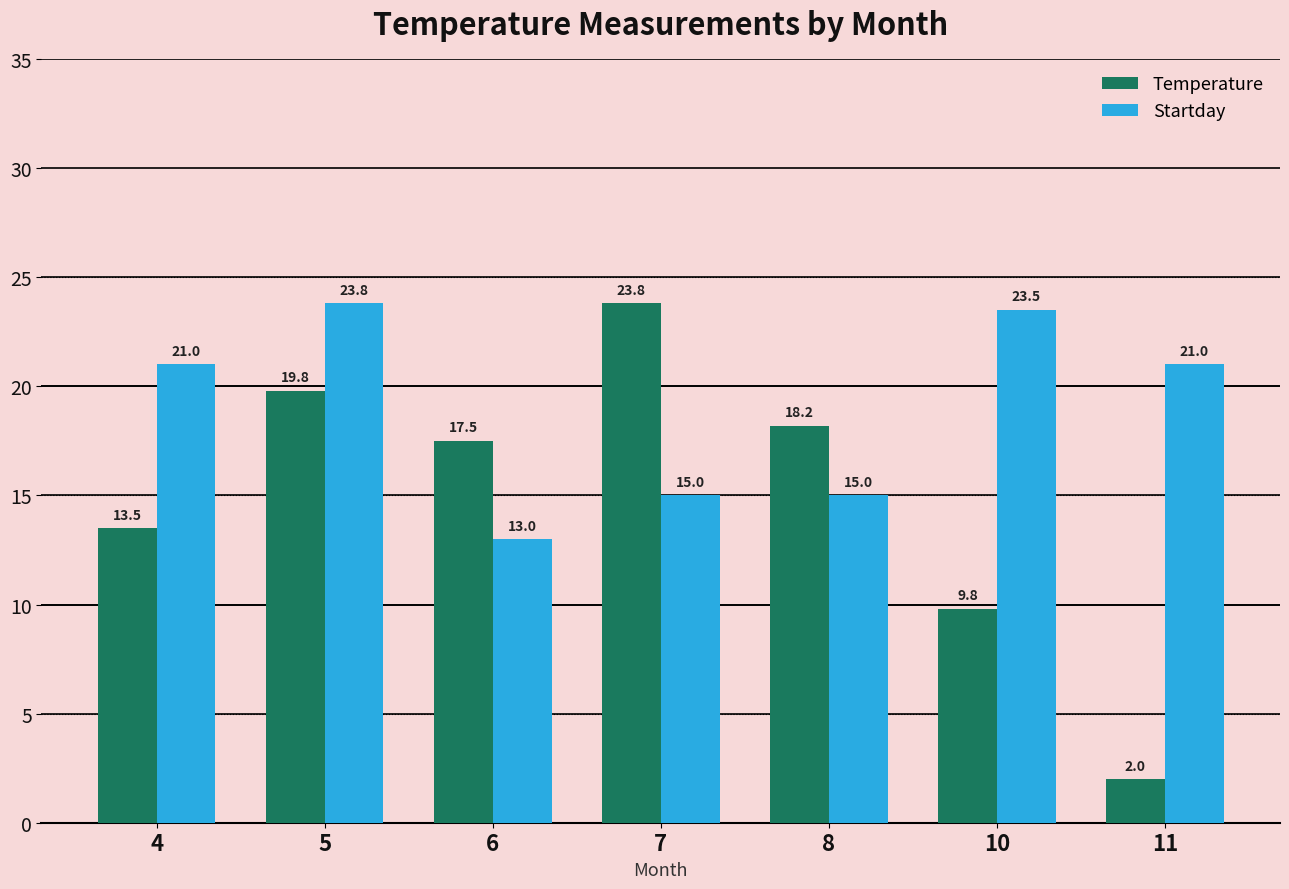

What are all the series names shown in the legend?

Temperature, Startday